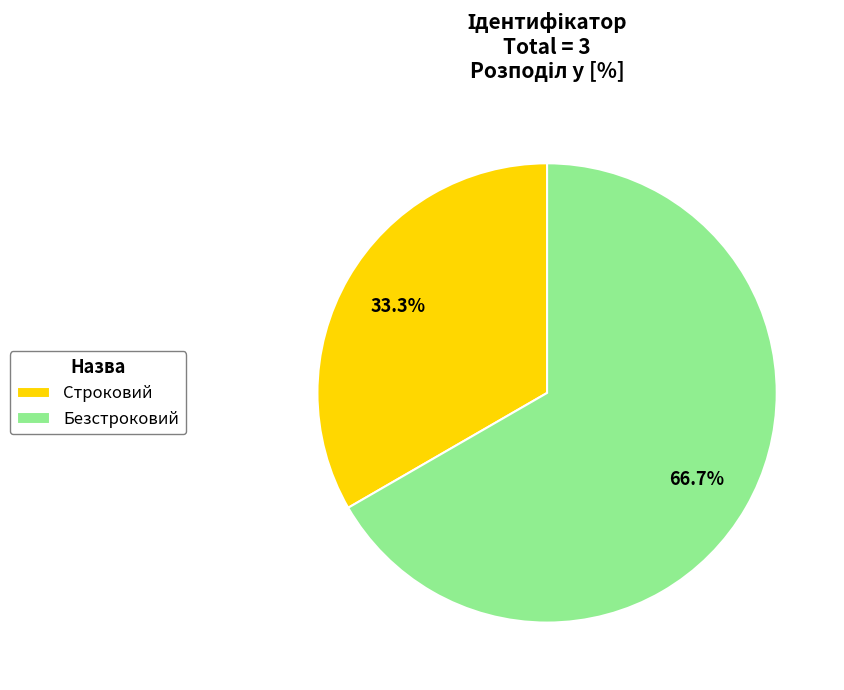

Combined, what portion of the pie is Безстроковий and Строковий?

100.0%